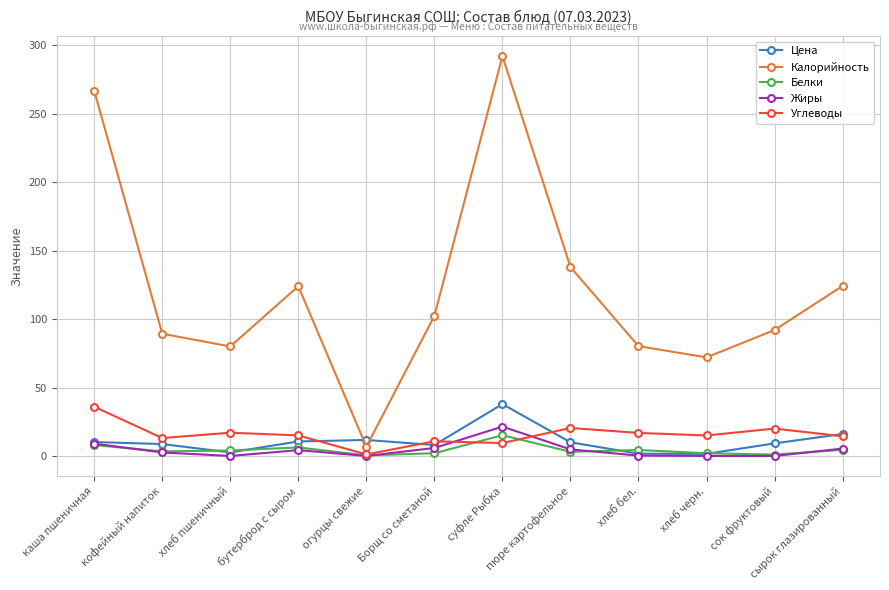

In Углеводы, how many points are higher than both neighbors (excluding endpoints)?

4